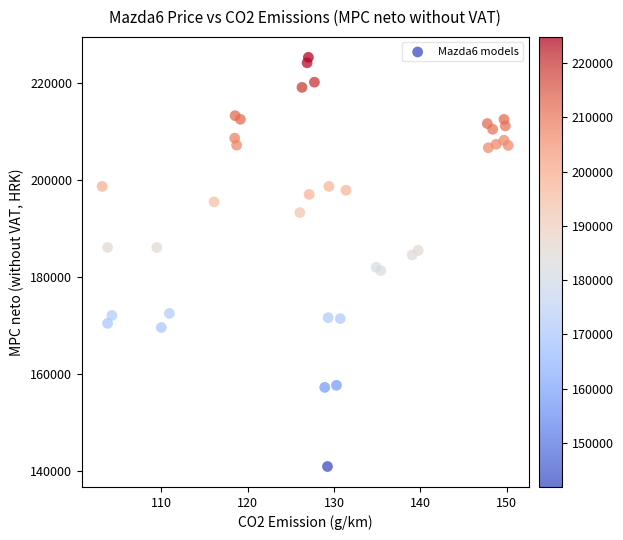

What is the range of Y values (max minus min)?

84347.6